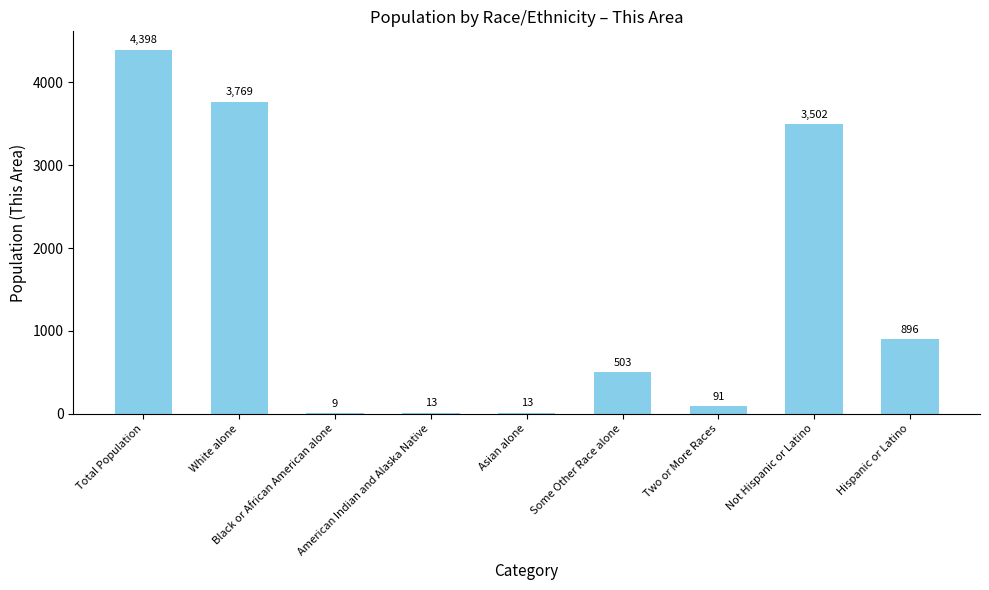

What is the greatest value displayed?

4398